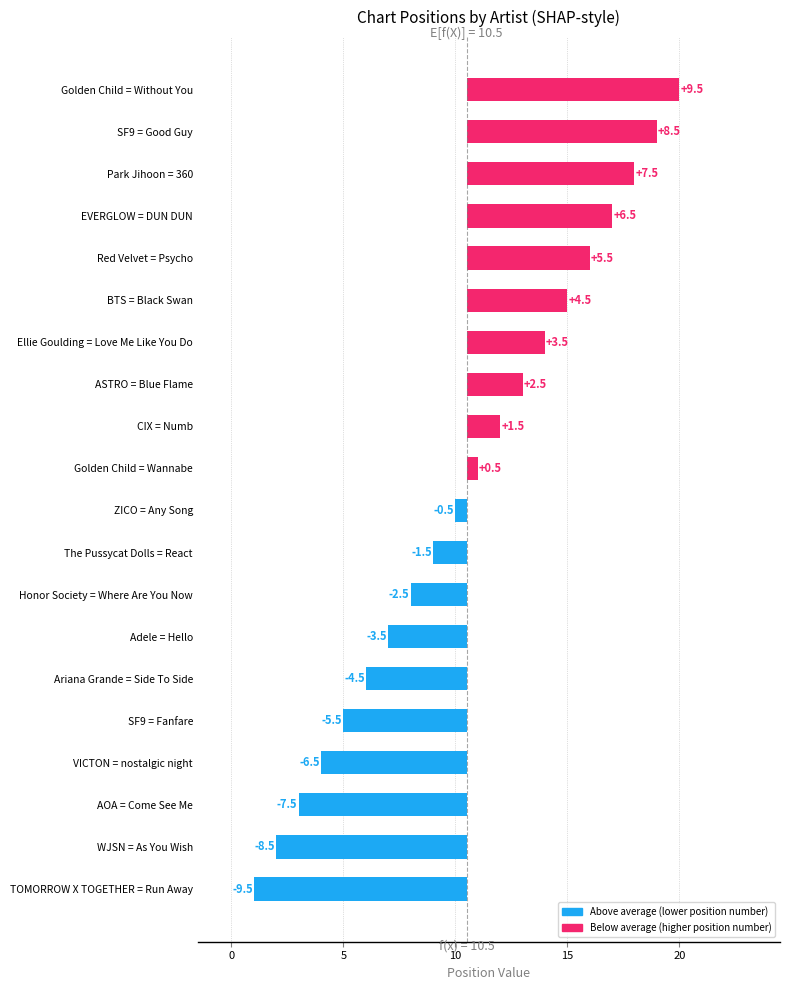

What is the greatest value displayed?

9.5